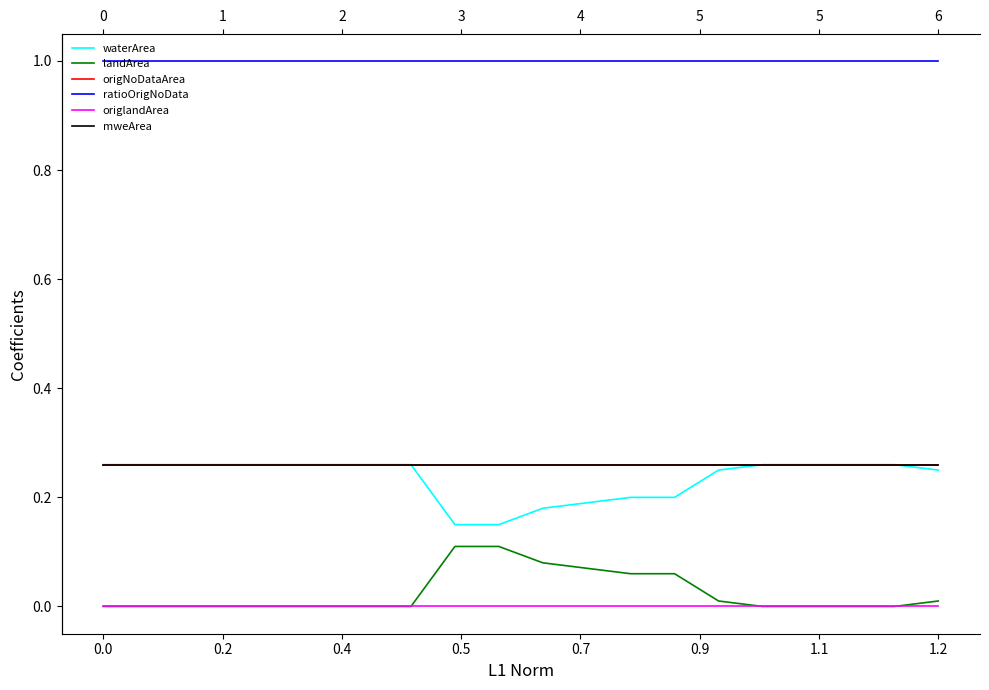

What are all the series names shown in the legend?

waterArea, landArea, origNoDataArea, ratioOrigNoData, origlandArea, mweArea